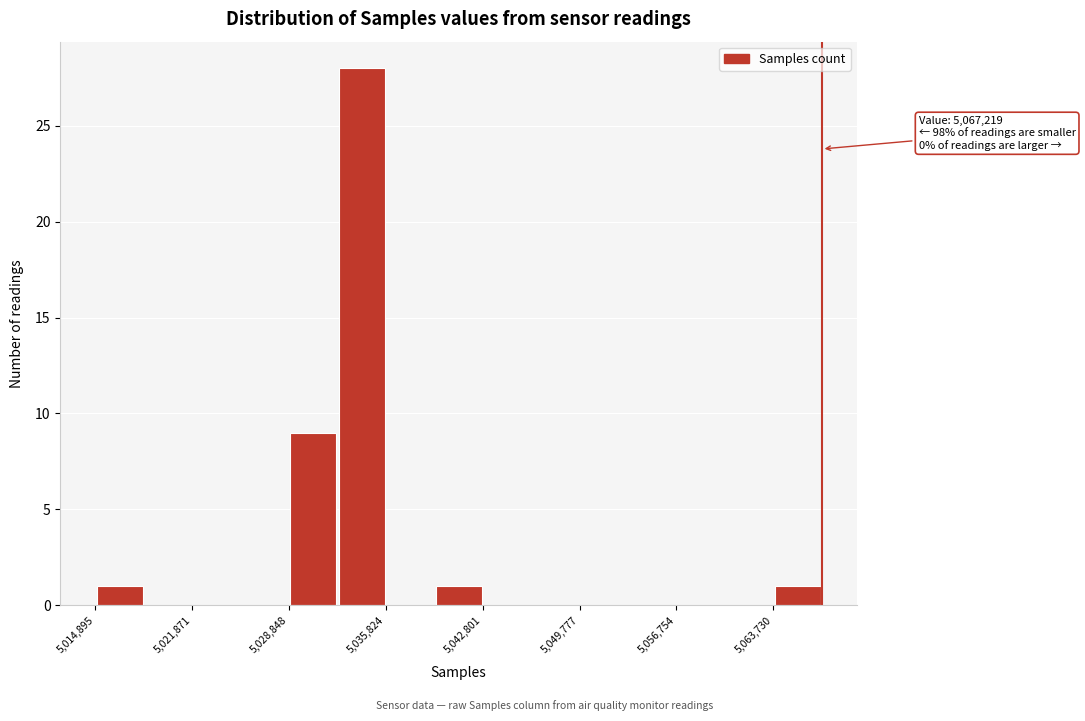

Read against the x-axis, roughly where is the centre of the tallest bar?

5034000